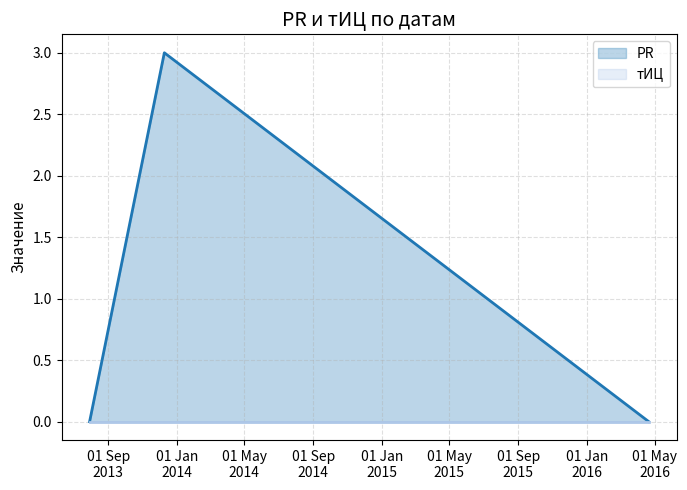

Is it true that the value at 2013-07-30 is 0?

True